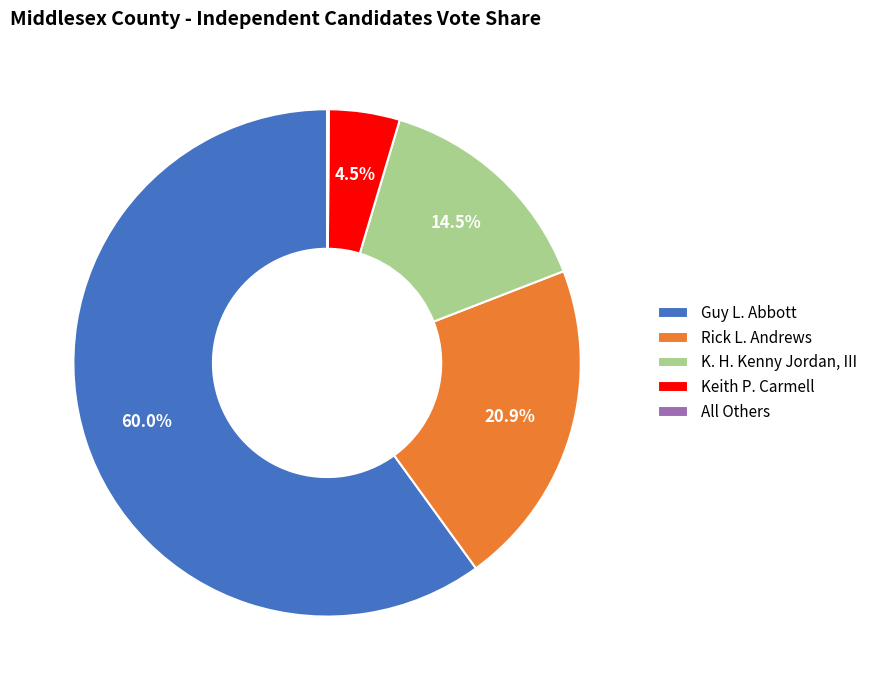

What percentage is the Rick L. Andrews slice, to the nearest percent?

21%